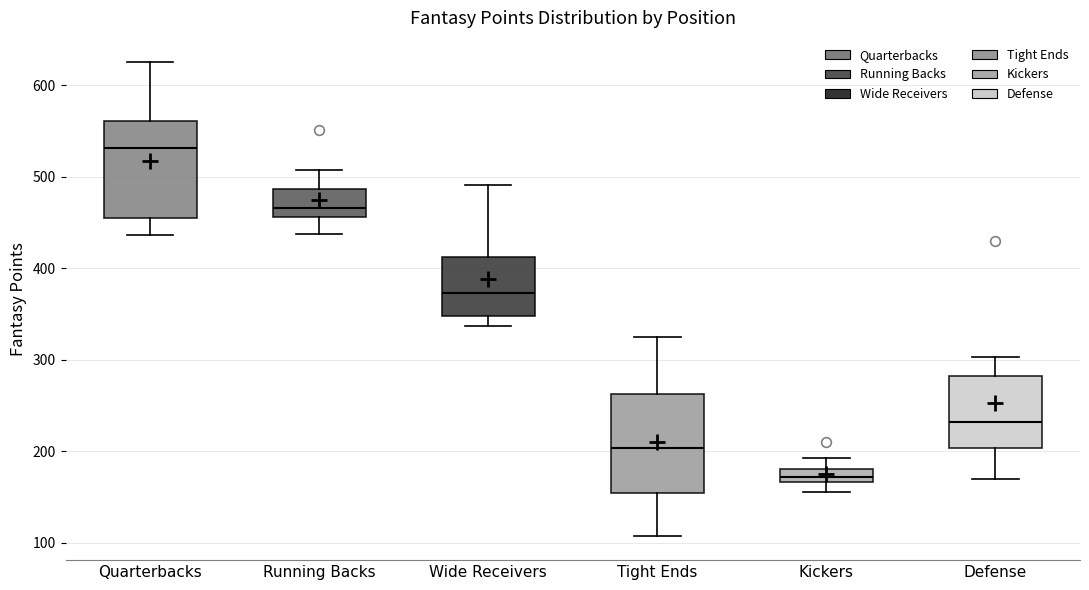

Where does the lower whisker of the box for Tight Ends end on the y-axis? The values are not printed on the chart, so give them approximately, as read against the axis.

110